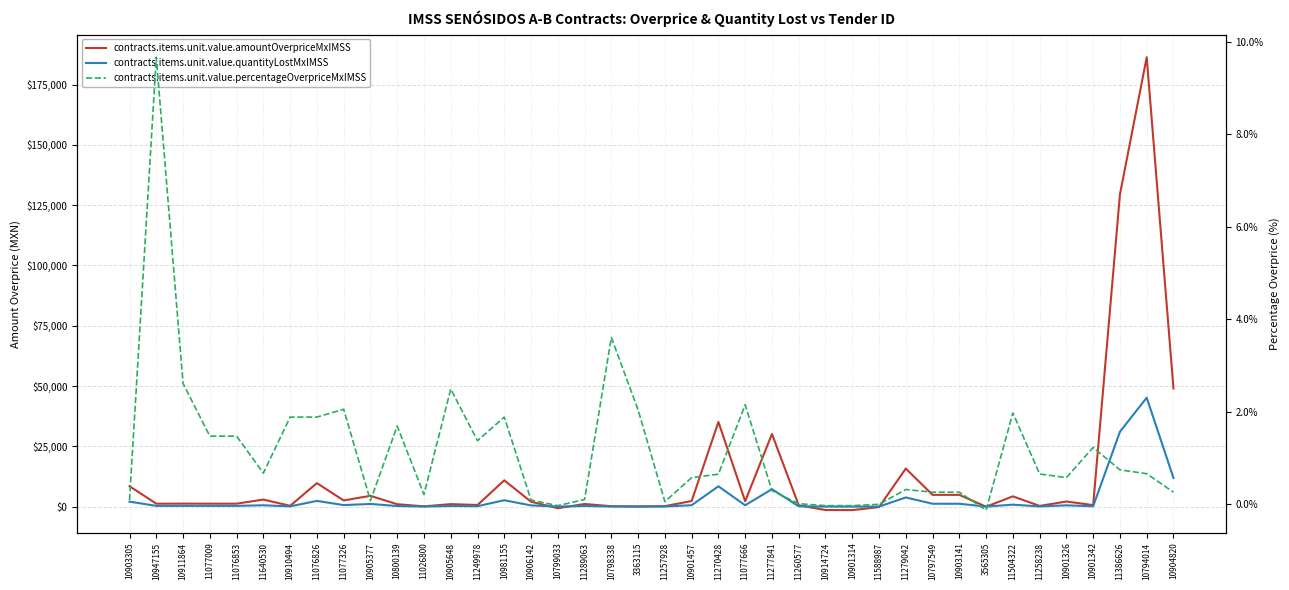

How many interior local valleys does the contracts.items.unit.value.percentageOverpriceMxIMSS series have?

10